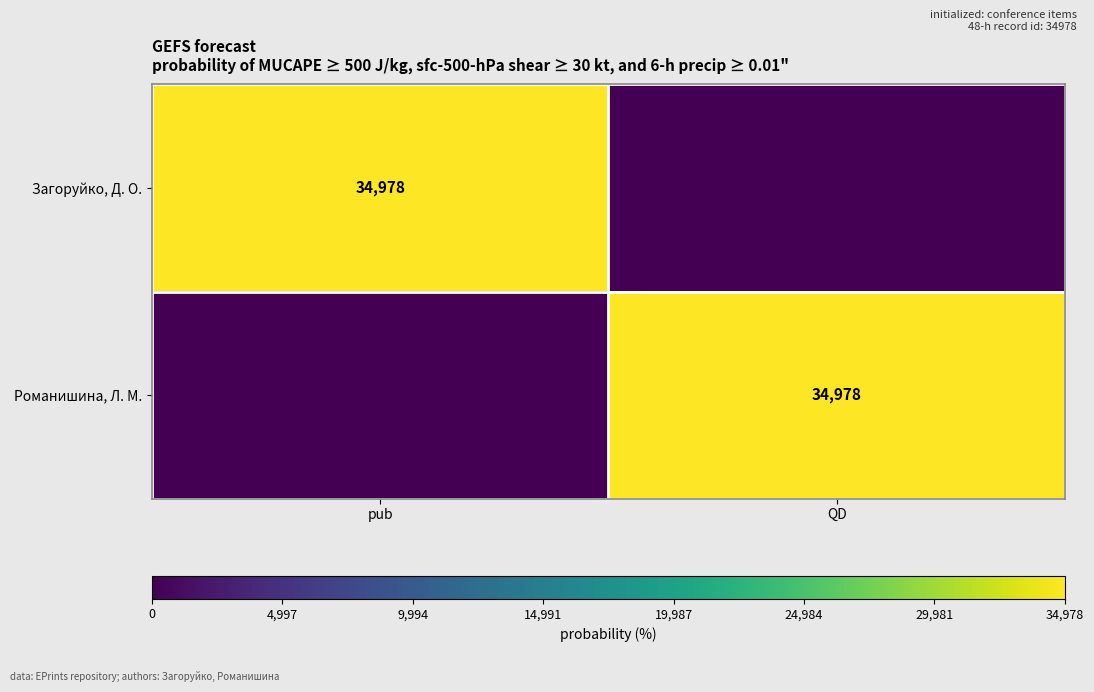

The Загоруйко, Д. О. series shows 11606 at pub. True or false?

False